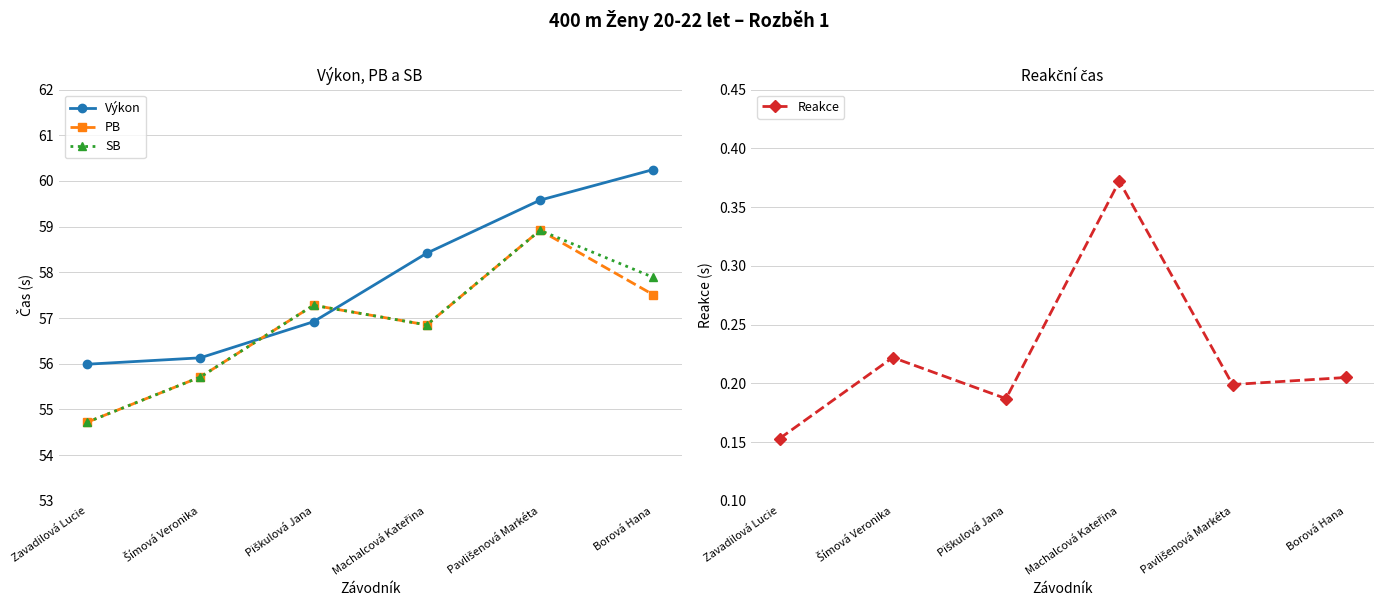

What is the difference between the maximum and minimum values in the PB series?

4.2